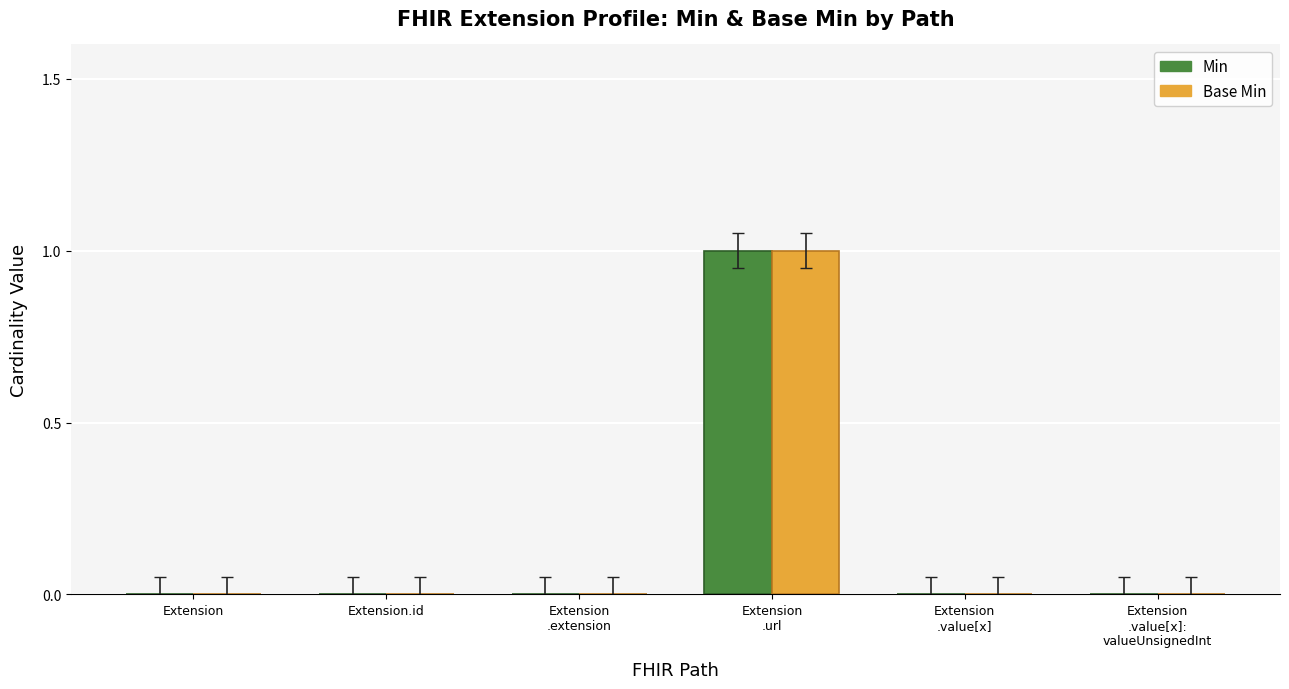

How many Base Min values are between 0 and 1?

6